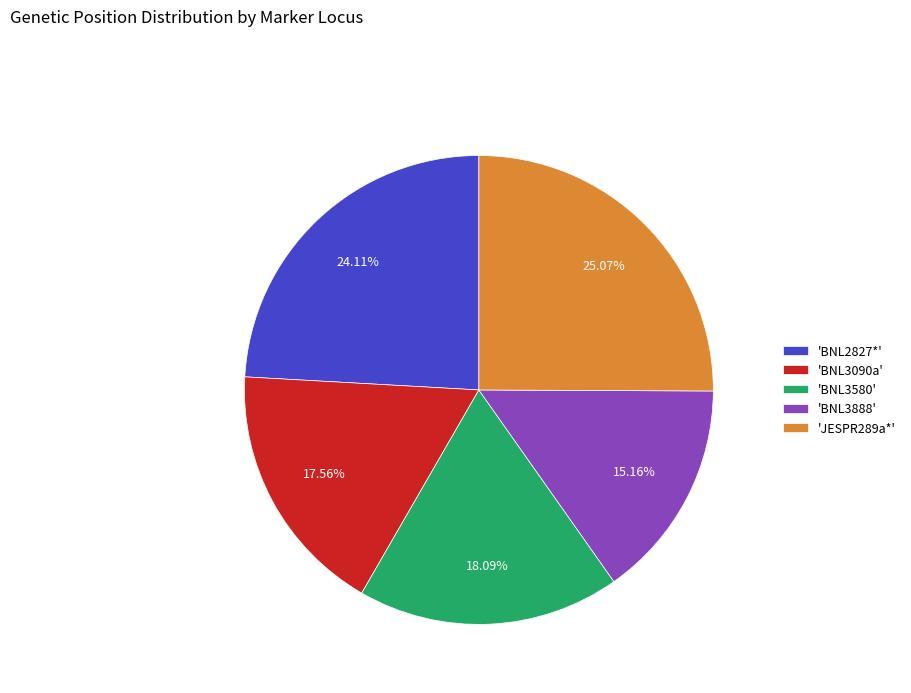

Combined, do 'BNL3888' and 'BNL3580' account for over 50%?

No